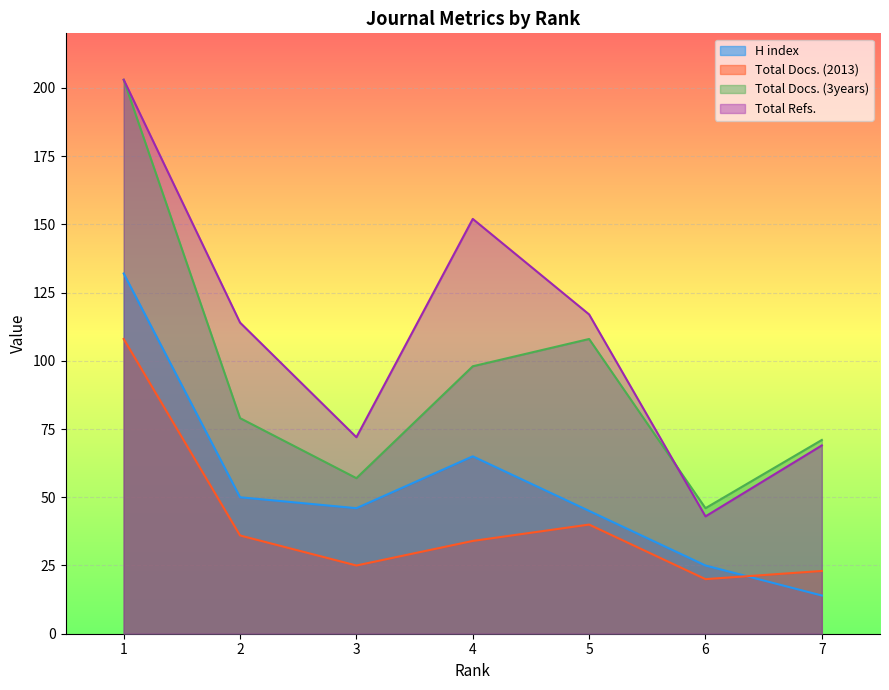

True or false: Total Docs. (3years) has a value of 79 at 3.

False